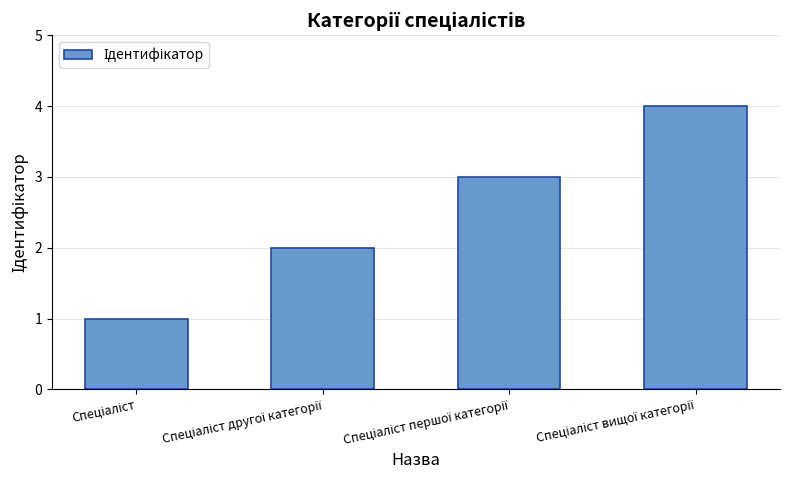

What is the sum of all values?

10